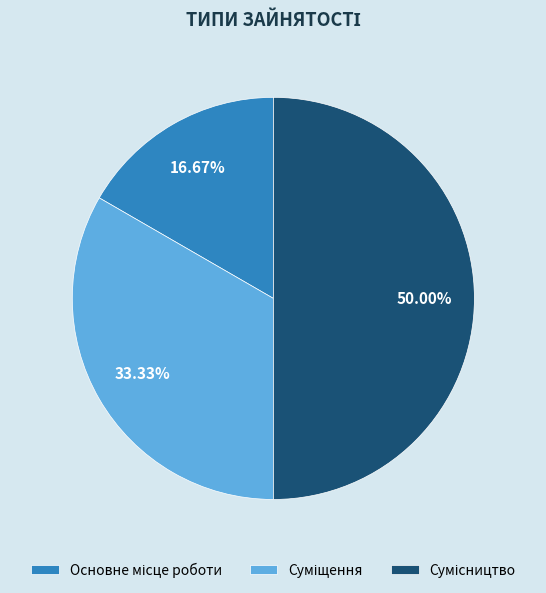

How many slices are in this pie chart?

3